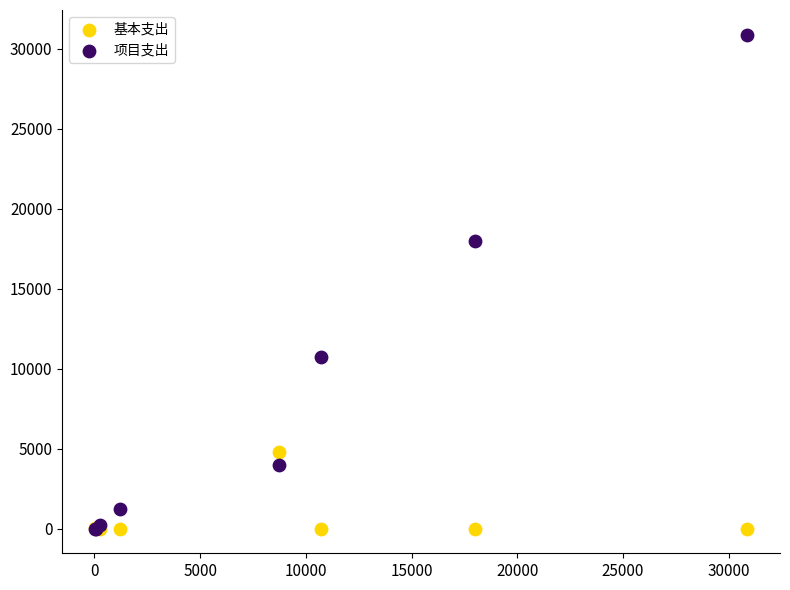

Which series has the widest spread of Y values?

项目支出